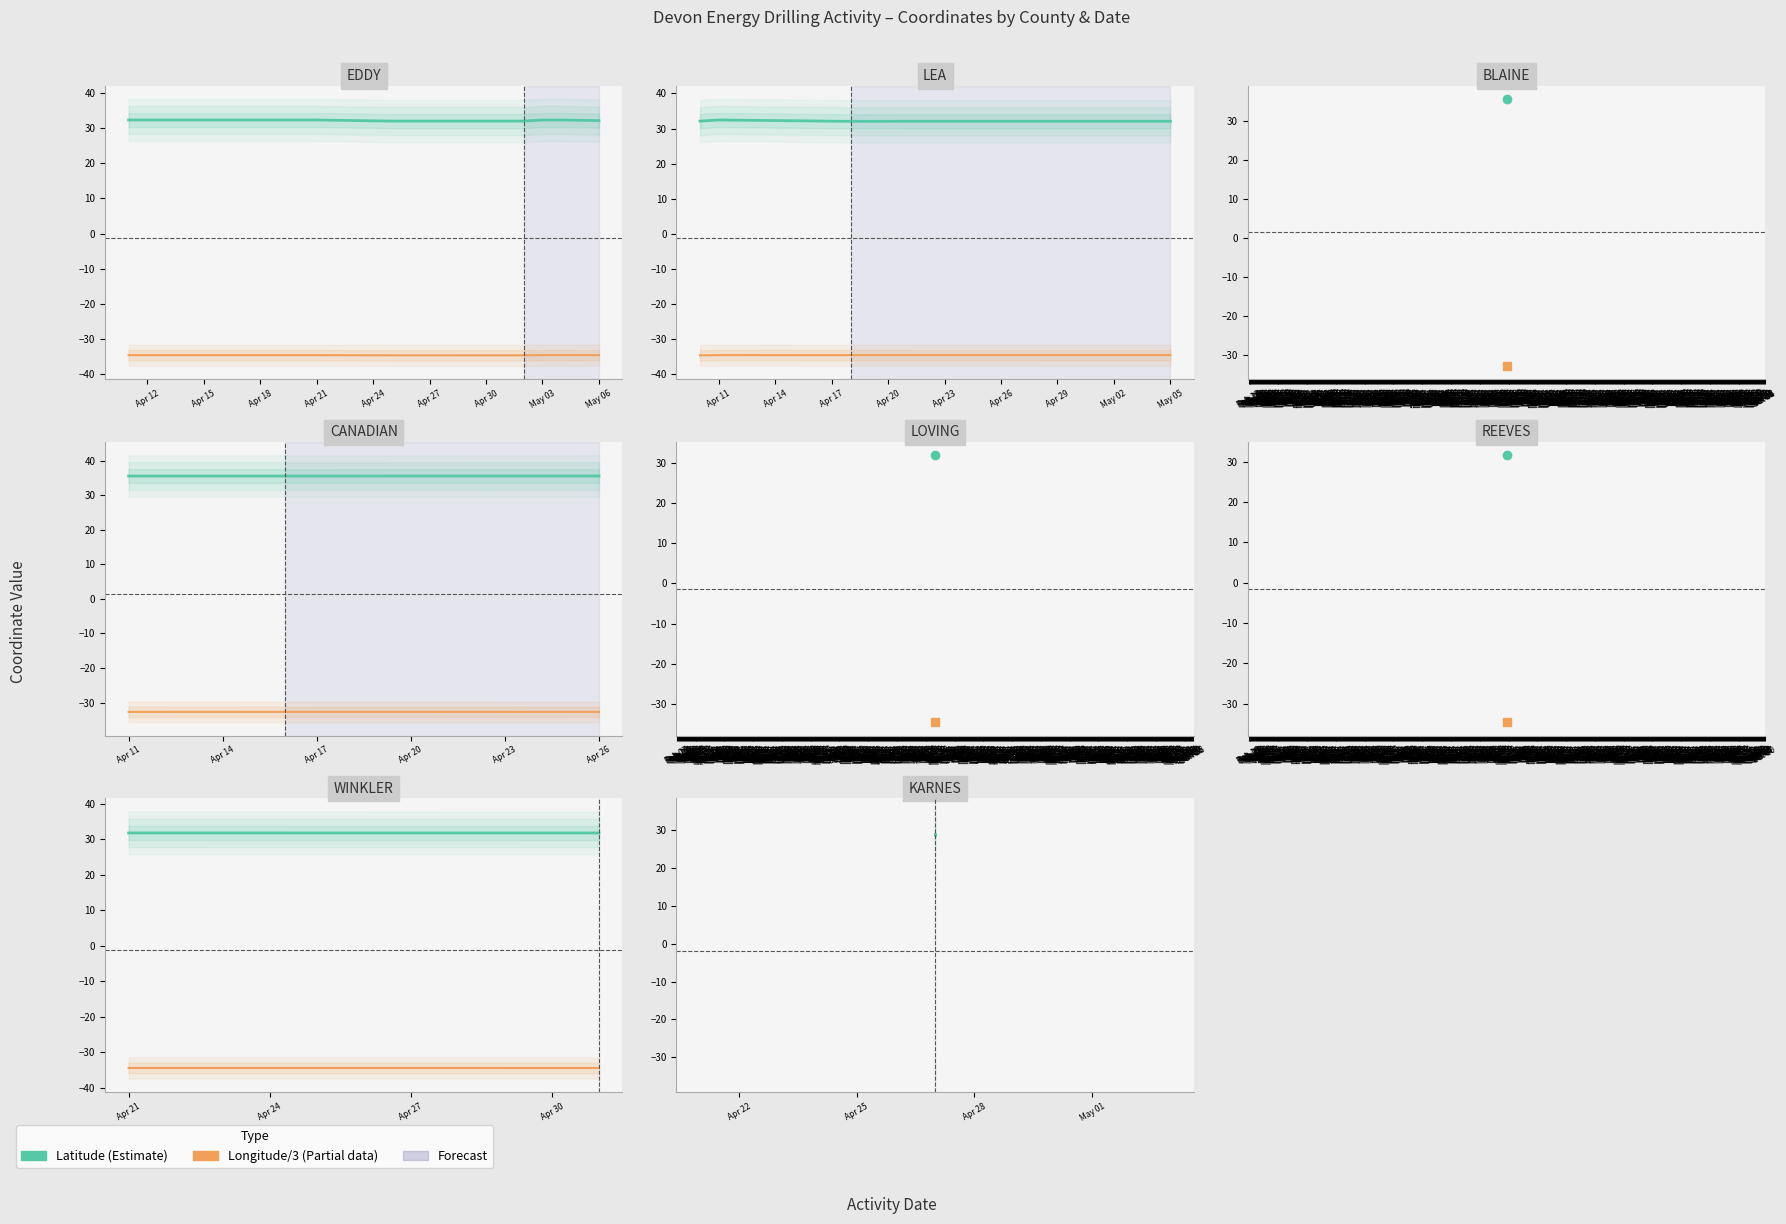

How many lines are shown in the chart?

2